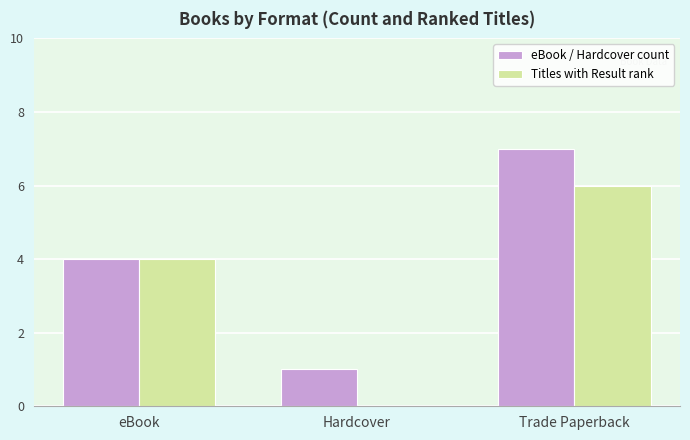

What value does the eBook / Hardcover count series have at Trade Paperback?

7